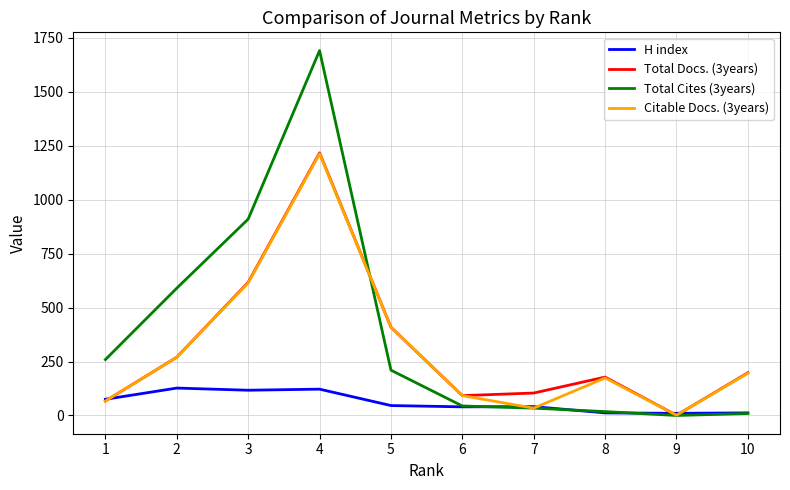

In Total Docs. (3years), how many points are higher than both neighbors (excluding endpoints)?

2